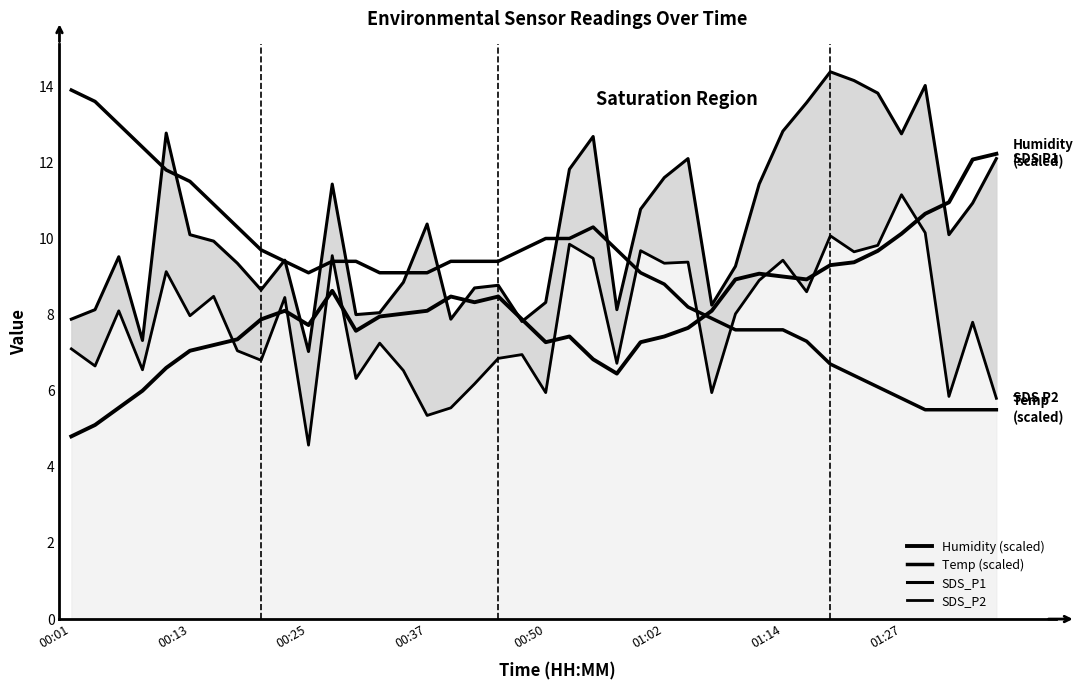

The value of Humidity (scaled) at 39 is 12.2. True or false?

True